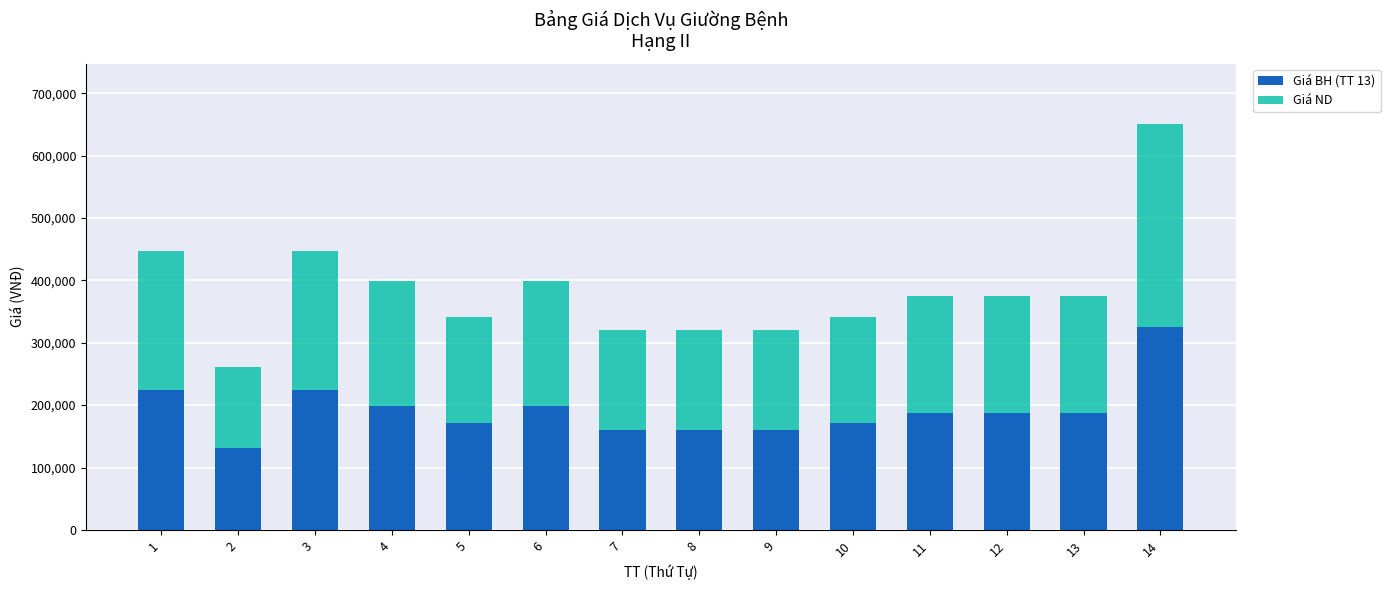

Reading right to left, list the values for the Giá BH (TT 13) series.

325000	187100	187100	187100	170800	160000	160000	160000	199200	170800	199200	223800	130600	223800